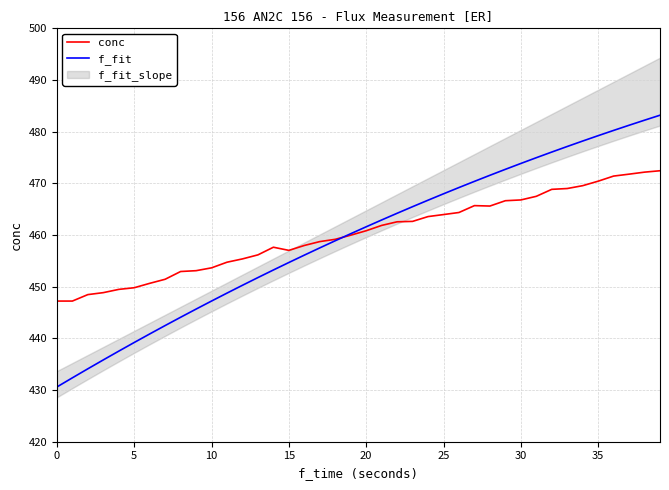

Where do conc and f_fit first cross each other?

18 and 19